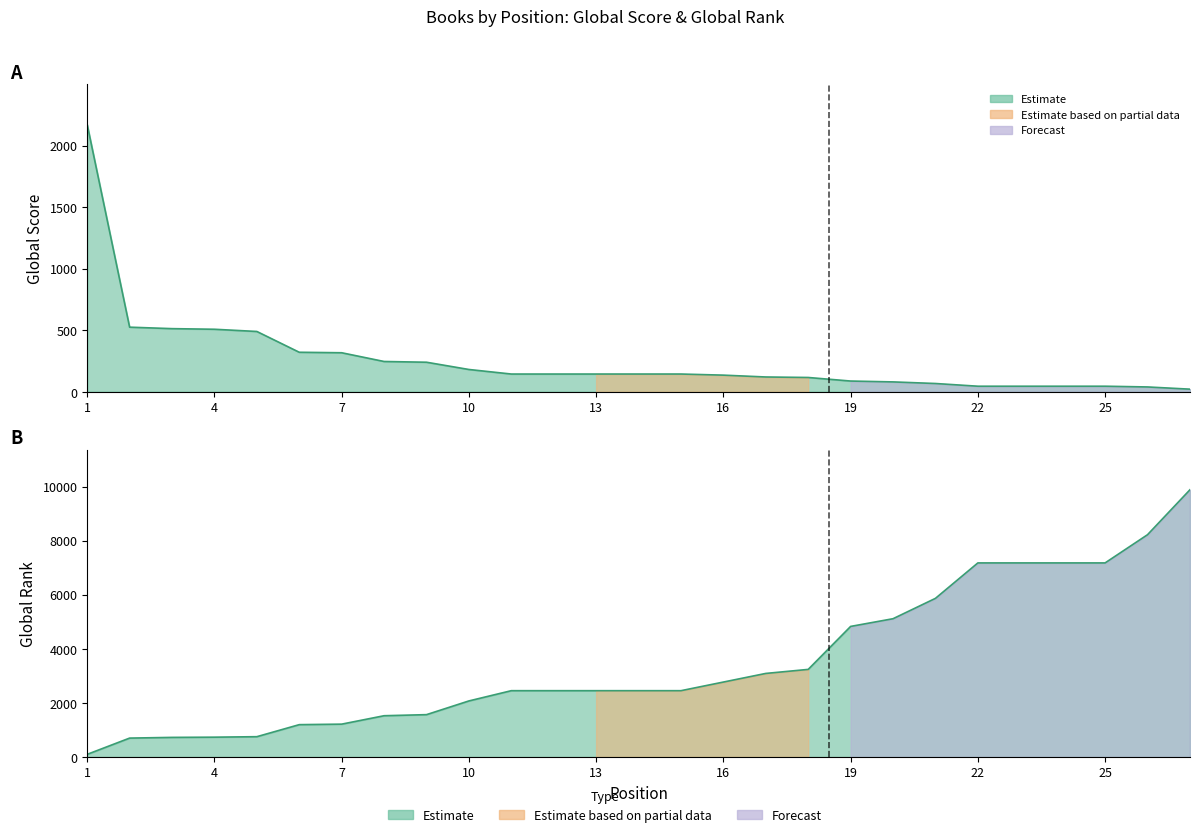

How many lines are shown in the chart?

2